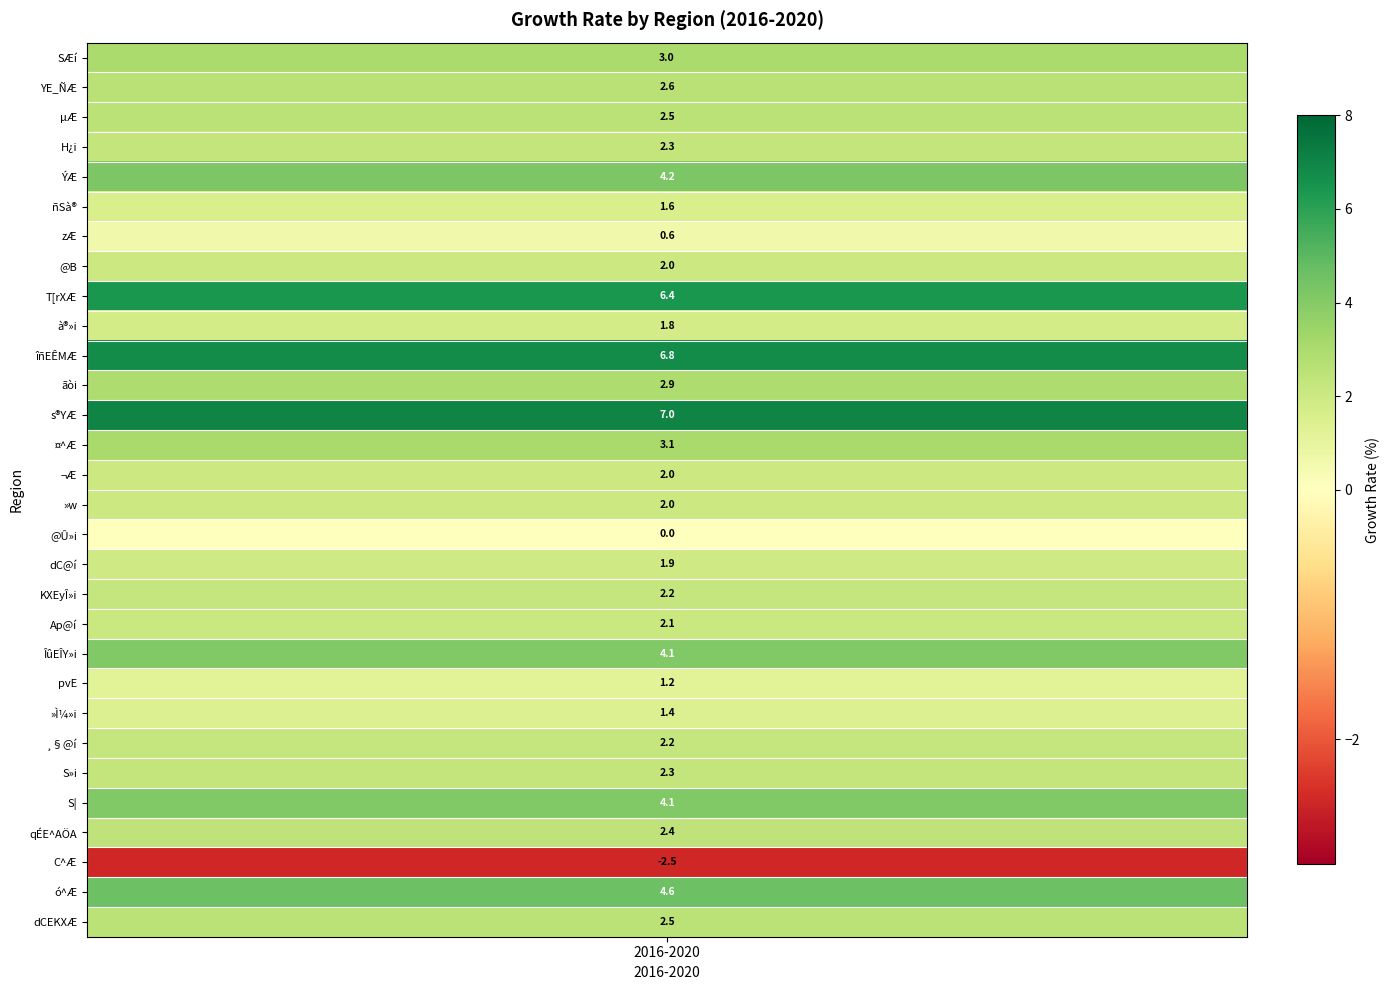

Reading left to right, transcribe all the data shown in this chart.

3.0	2.6	2.5	2.3	4.2	1.6	0.6	2.0	6.4	1.8	6.8	2.9	7.0	3.1	2.0	2.0	0.0	1.9	2.2	2.1	4.1	1.2	1.4	2.2	2.3	4.1	2.4	-2.5	4.6	2.5